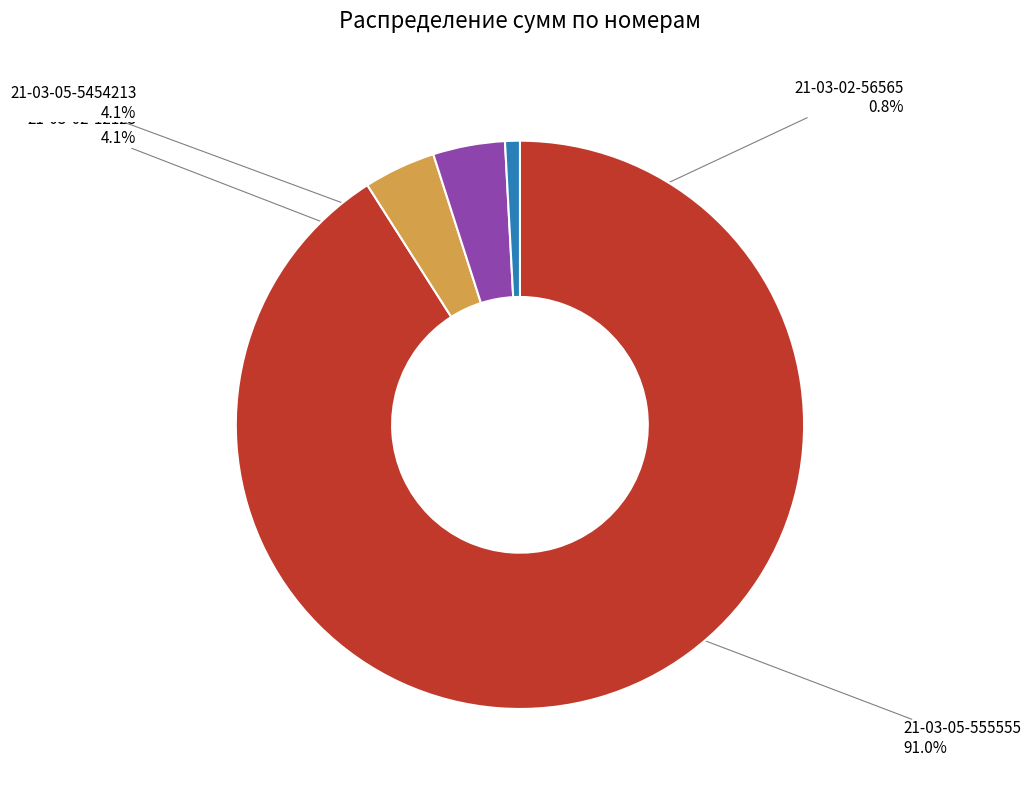

Approximately how many times larger is the value at 21-03-05-555555 compared to 21-03-05-5454213?

22.2